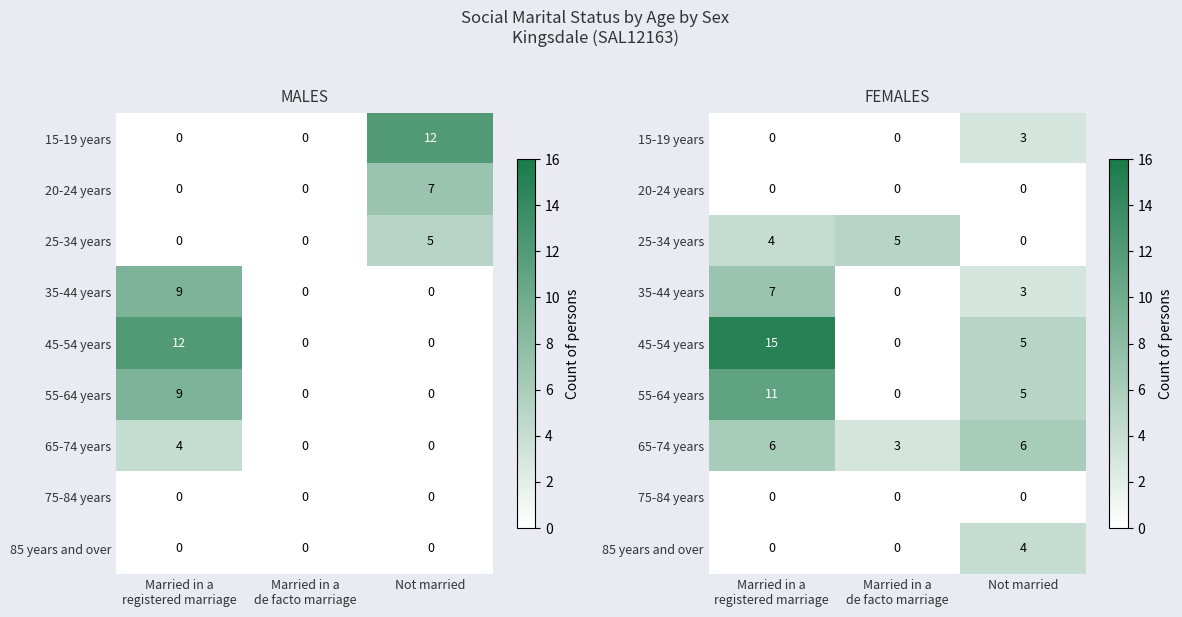

List the labels in order of 25-34 years value, smallest first.

Not married, Married in a registered marriage, Married in a de facto marriage